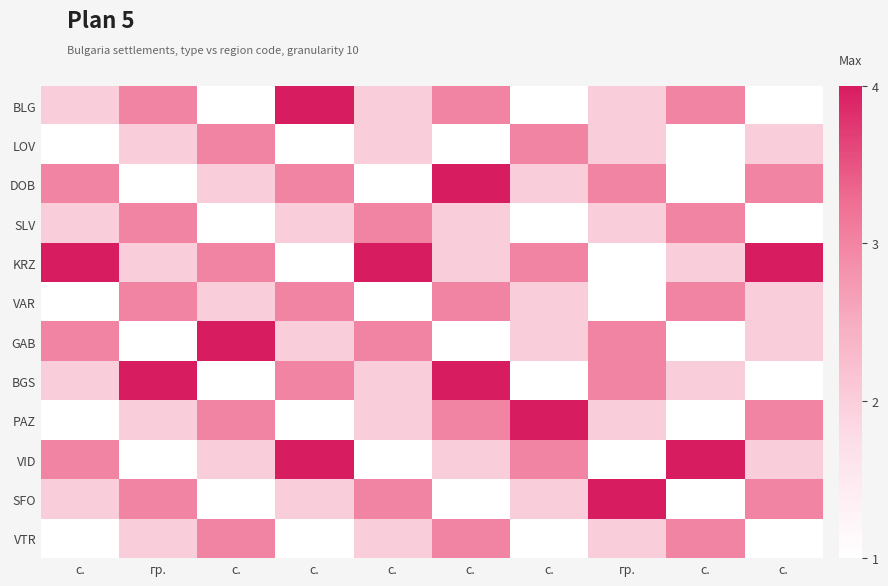

How many series are shown in this chart?

12